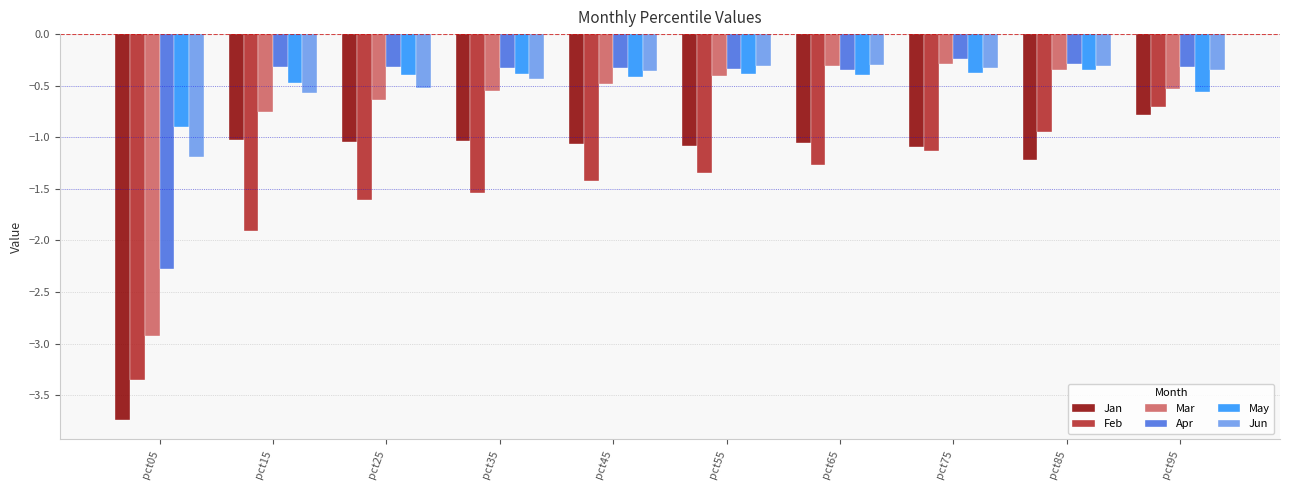

Which series has the largest range (max minus min)?

Jan